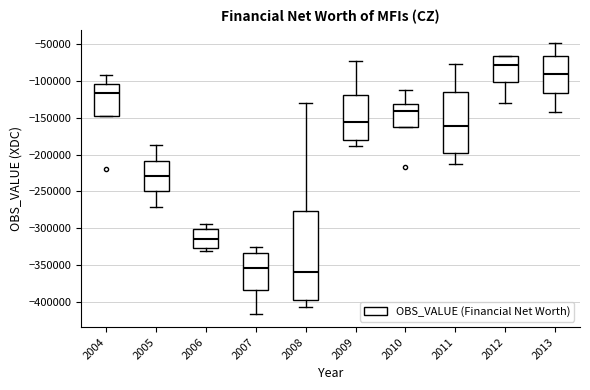

Where does the upper whisker of the box at x = 2004 end on the y-axis? The values are not printed on the chart, so give them approximately, as read against the axis.

-95000